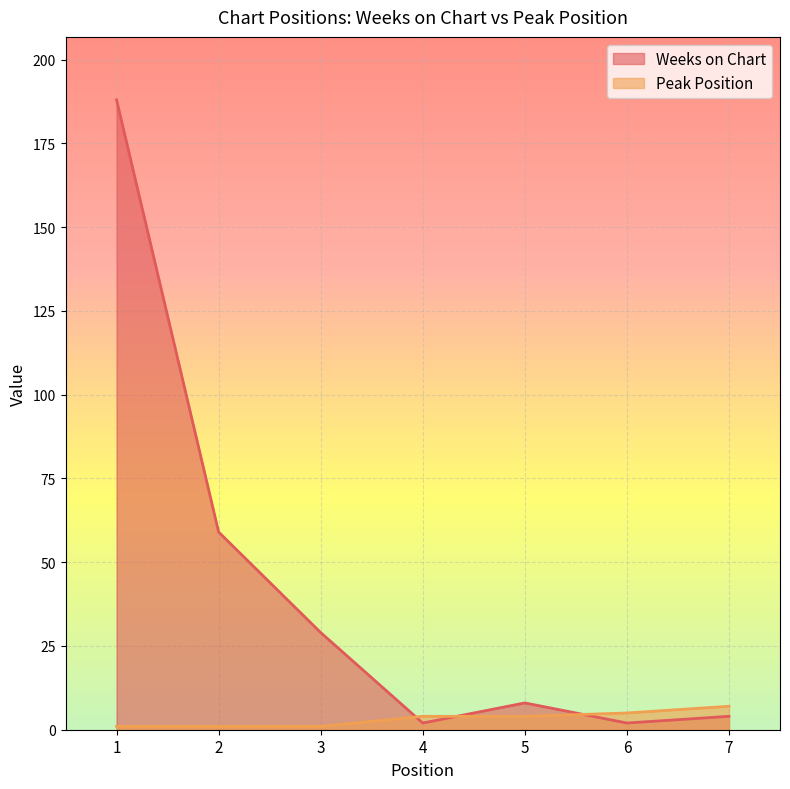

What is the average value of the Weeks on Chart series?

42